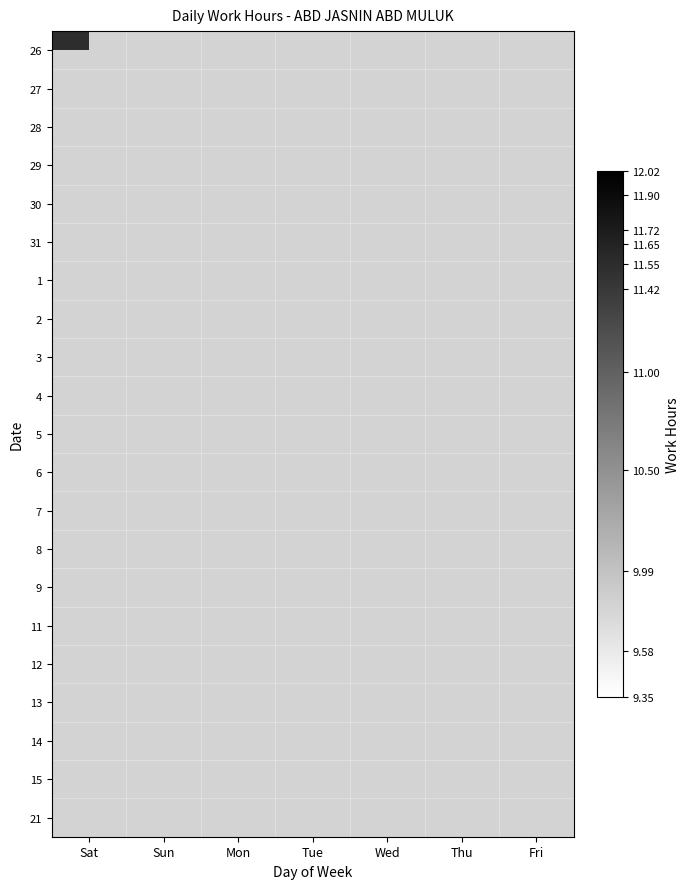

At which category does the chart reach its minimum across all series?

Mon